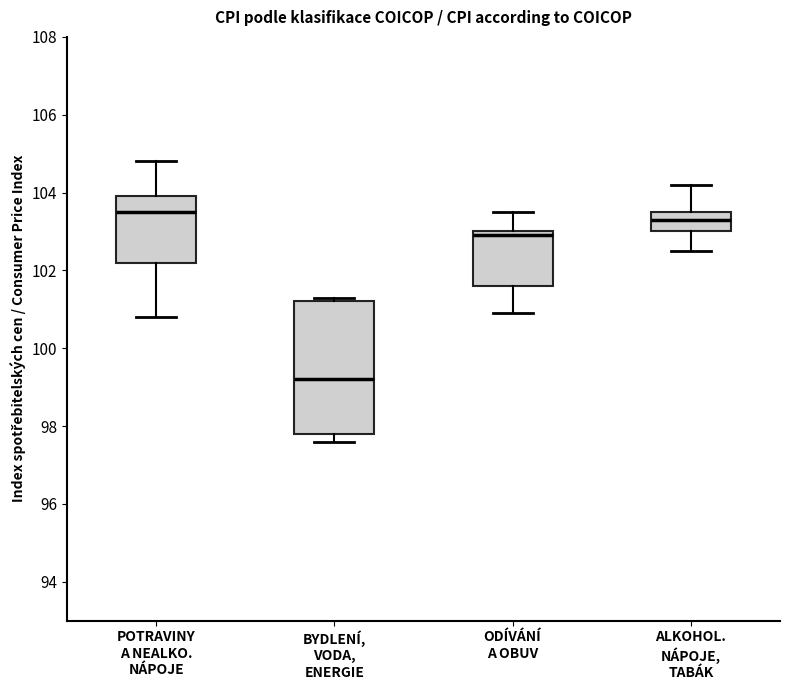

Which box is the tallest, from its lower edge to its upper edge?

BYDLENÍ, VODA, ENERGIE